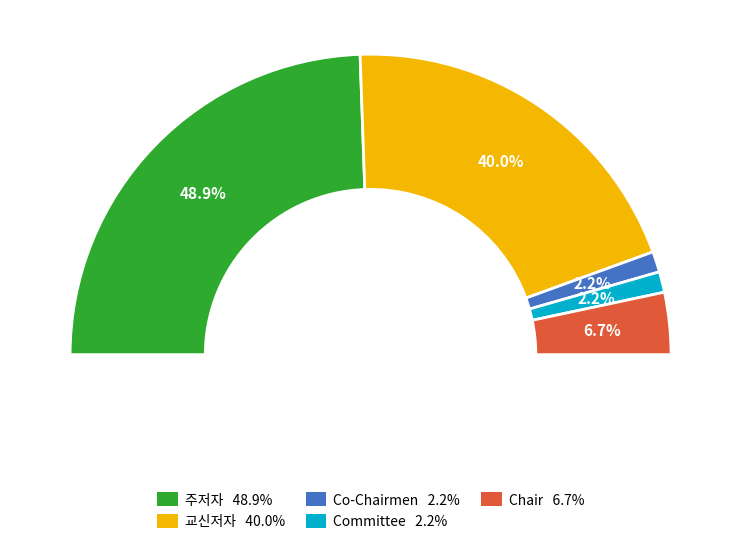

Which has a higher value, 주저자 or Chair?

주저자